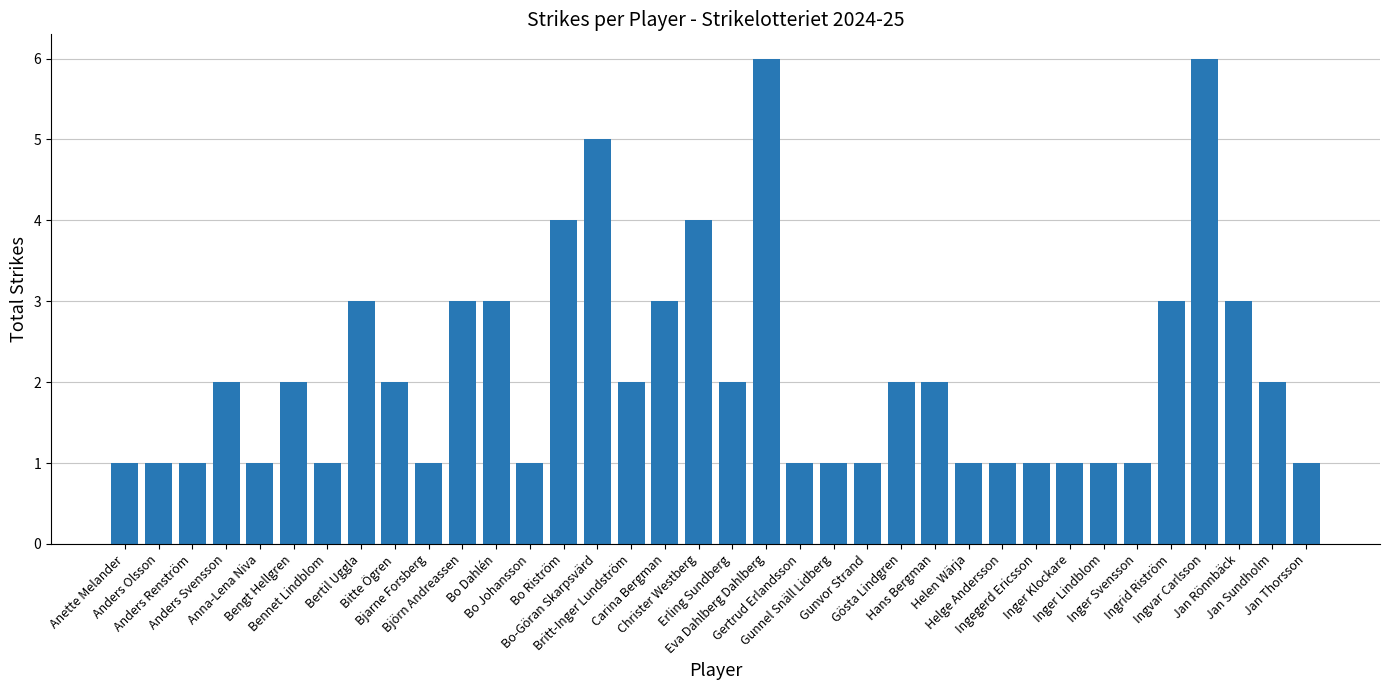

What is the maximum value shown in the chart?

6